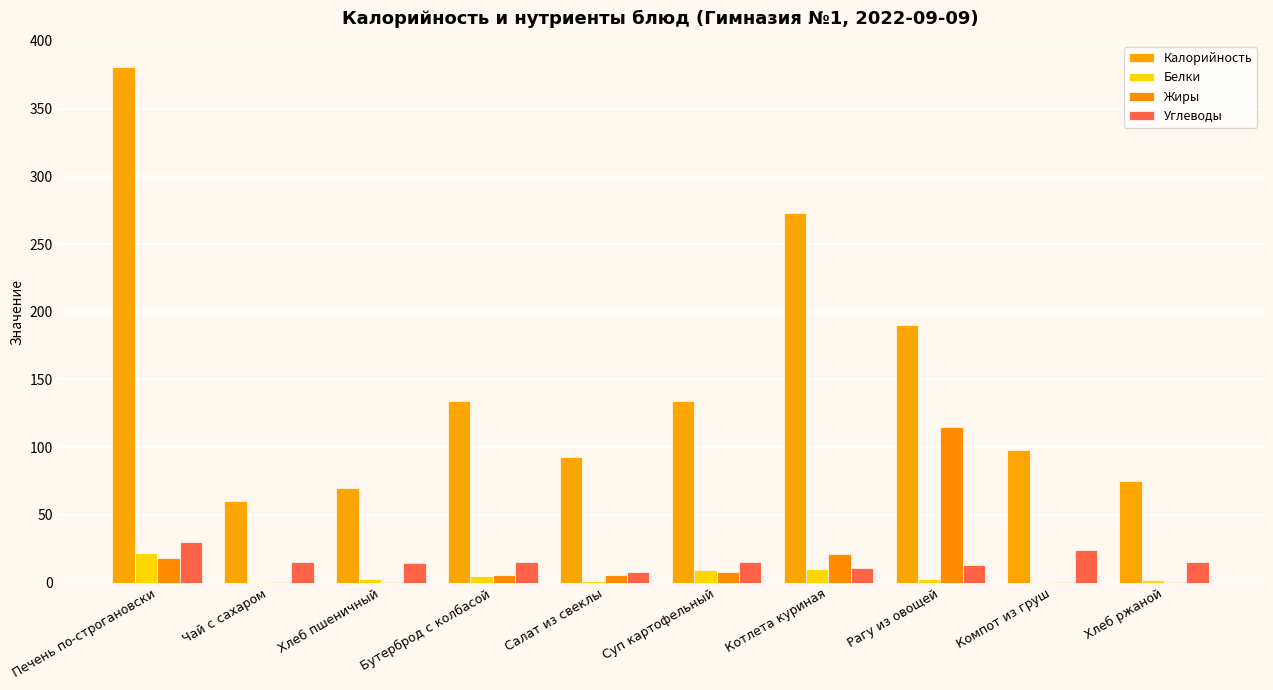

How many series are shown in this chart?

4